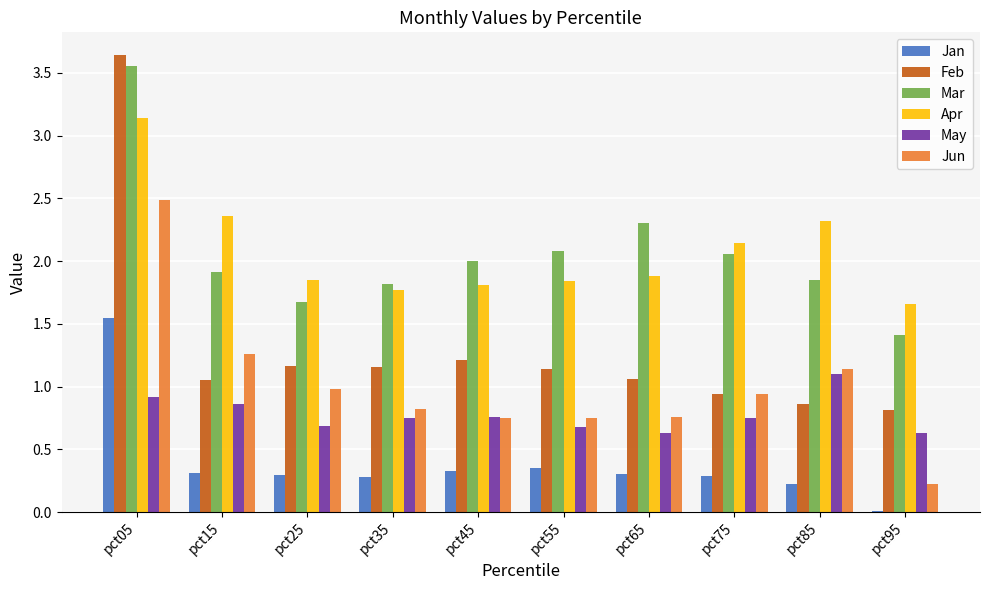

Where is Jan nearest to the value 0?

pct95